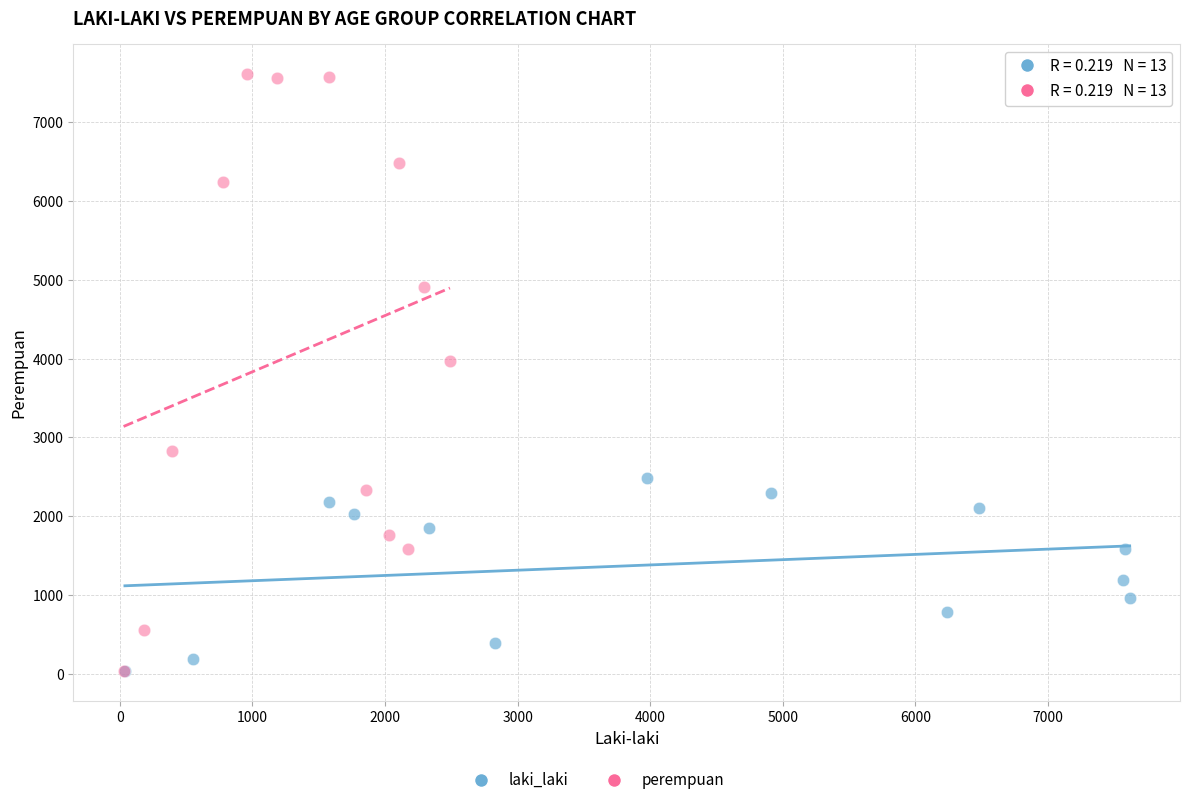

Which series reaches the maximum Y coordinate?

perempuan